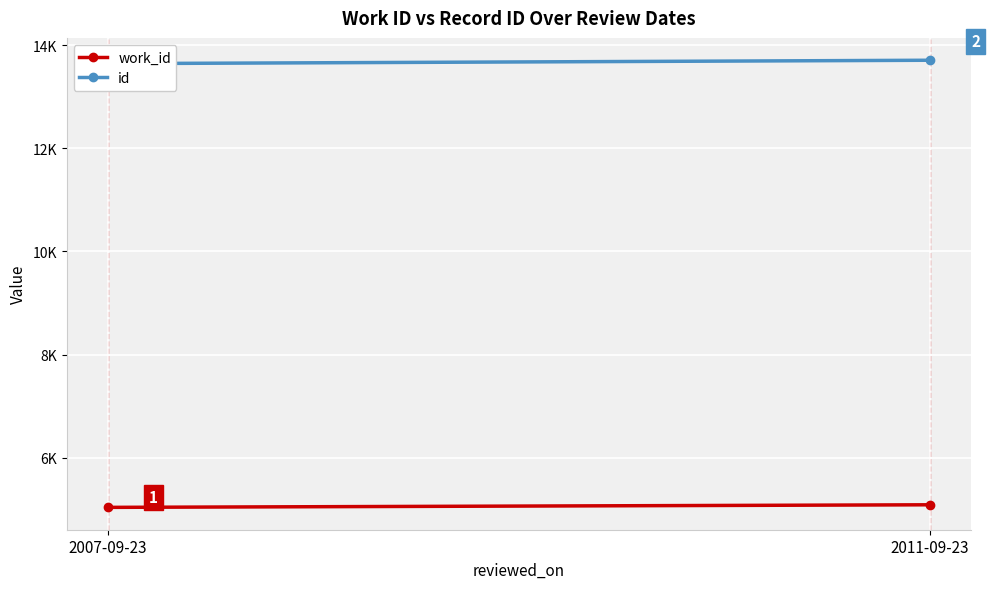

At which category is the sum across all series the highest?

2011-09-23